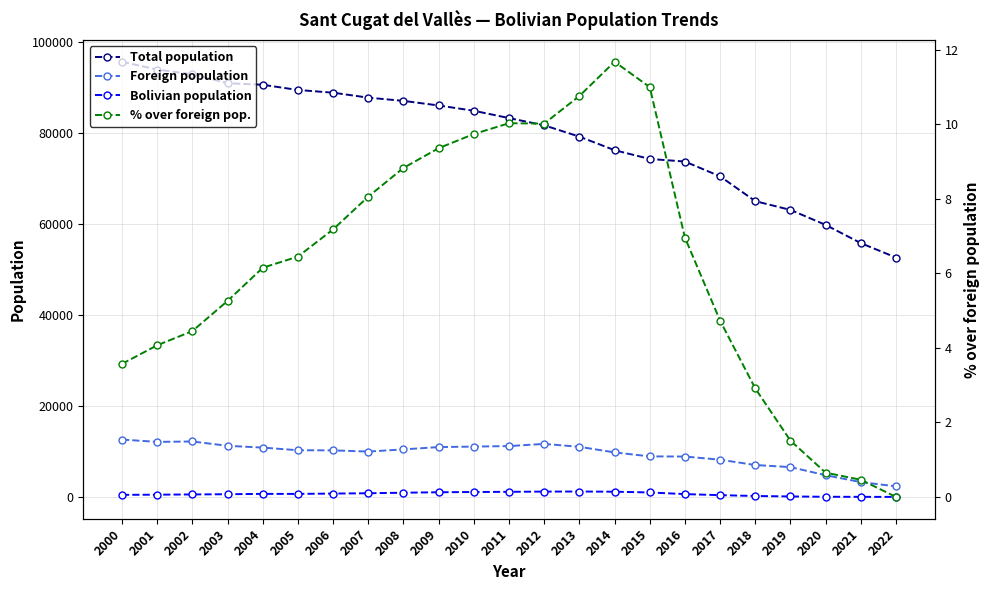

Which series changed the most between 2012 and 2018?

Total population